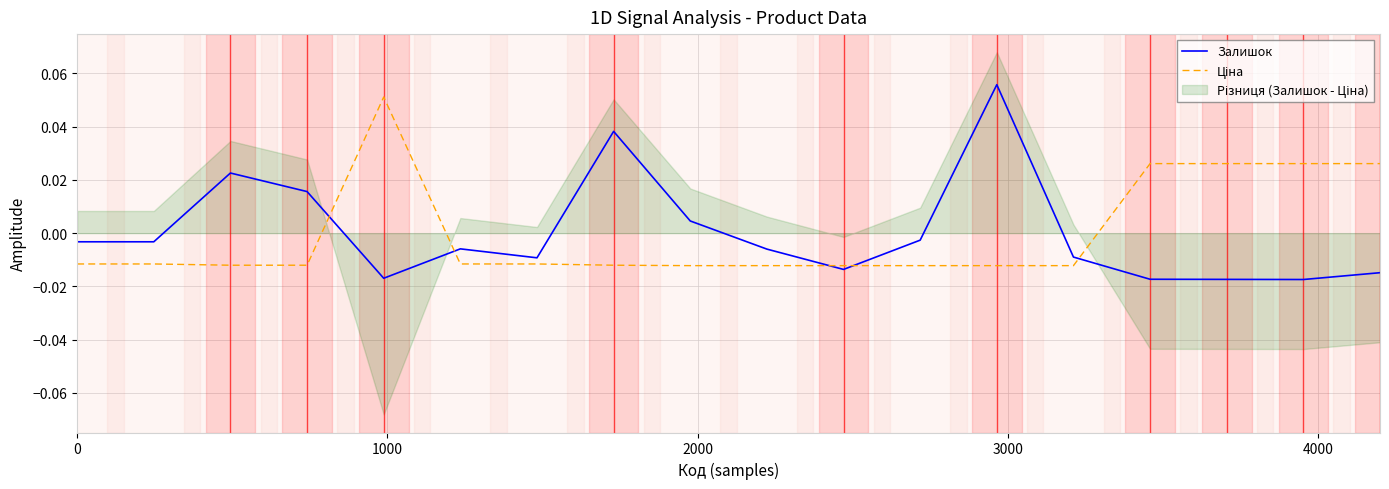

Which series has the widest spread of values?

Залишок